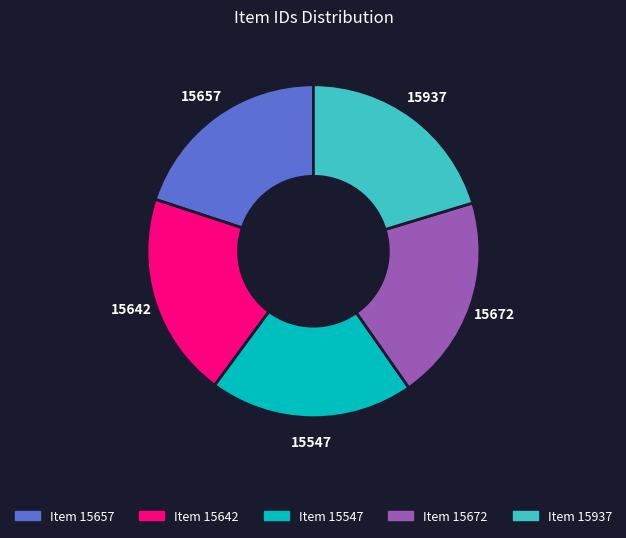

What is the ratio of the value at Item 15657 to the value at Item 15547?

1.0